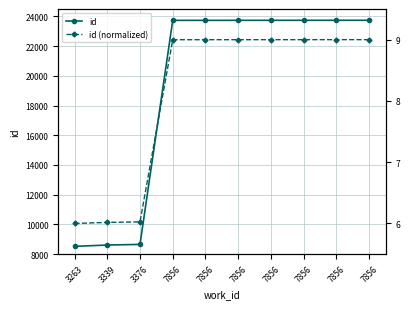

True or false: id (normalized) and id intersect in this chart.

False